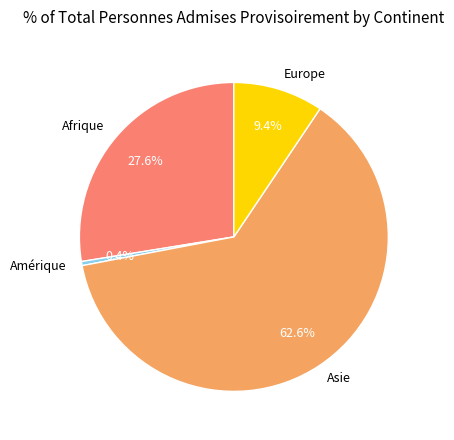

What is the smallest slice in the pie chart?

Amérique